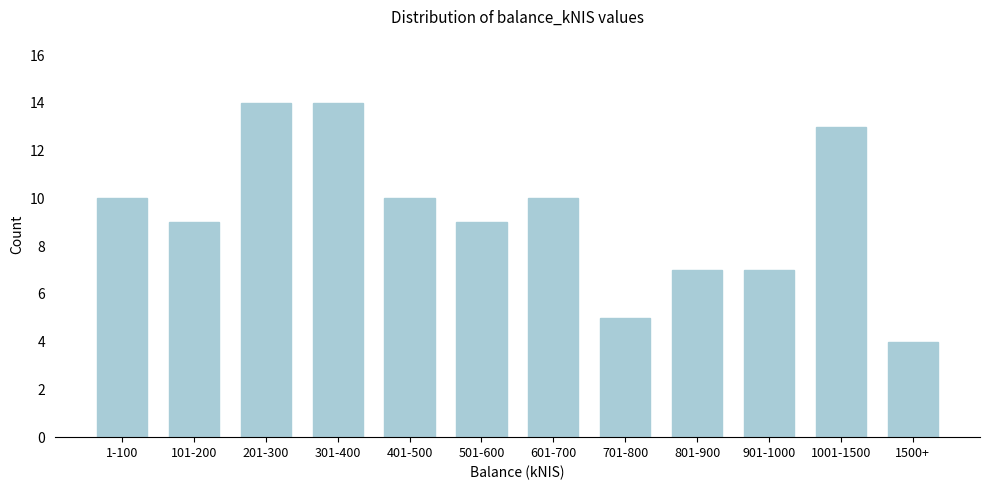

Reading left to right, extract all data points from this chart.

1-100=10	101-200=9	201-300=14	301-400=14	401-500=10	501-600=9	601-700=10	701-800=5	801-900=7	901-1000=7	1001-1500=13	1500+=4